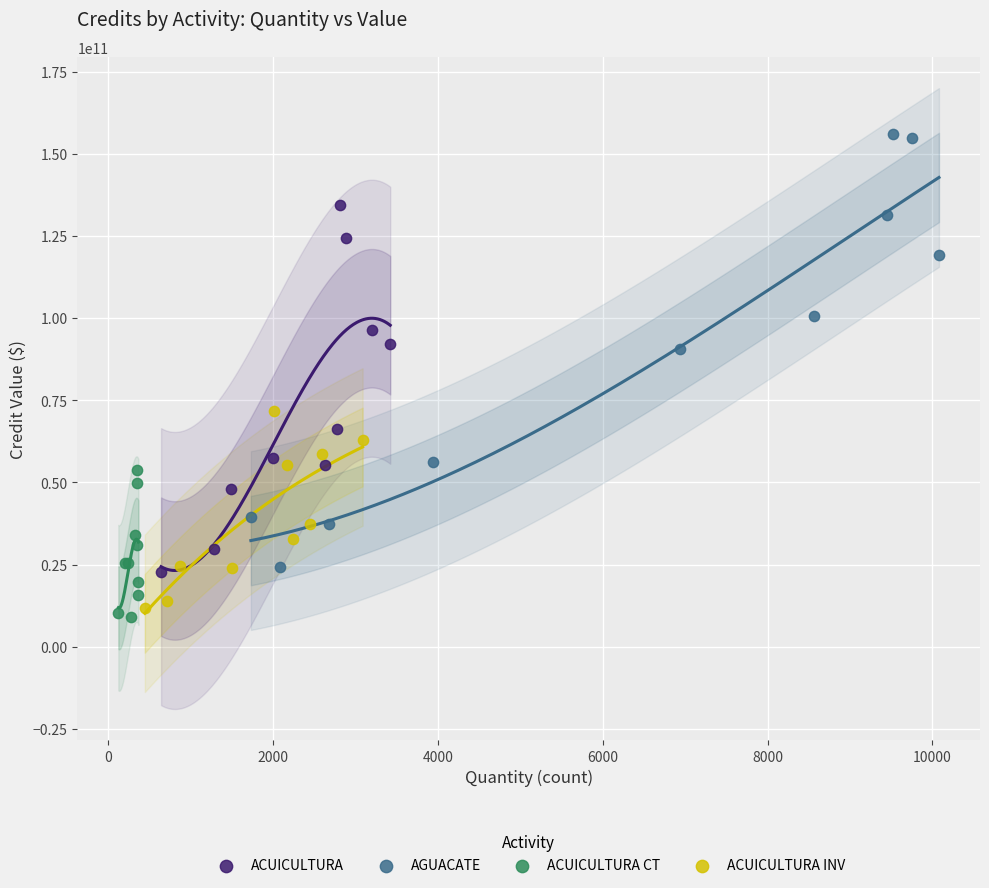

Which series has the largest Y range (max minus min)?

AGUACATE